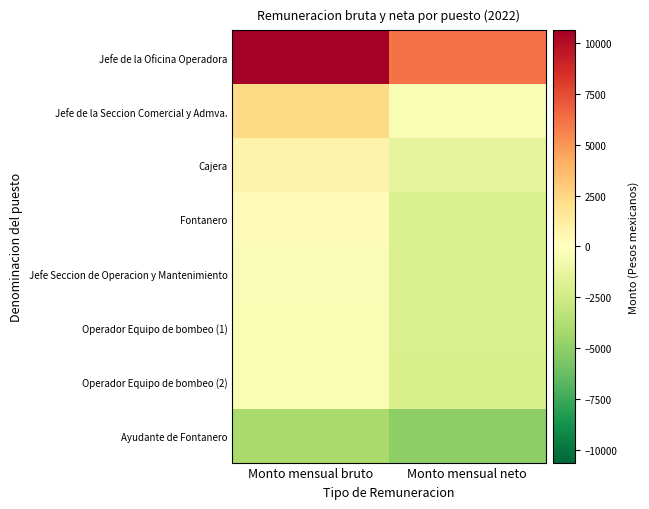

What is the difference between the highest and lowest values at Monto mensual neto?

11257.8